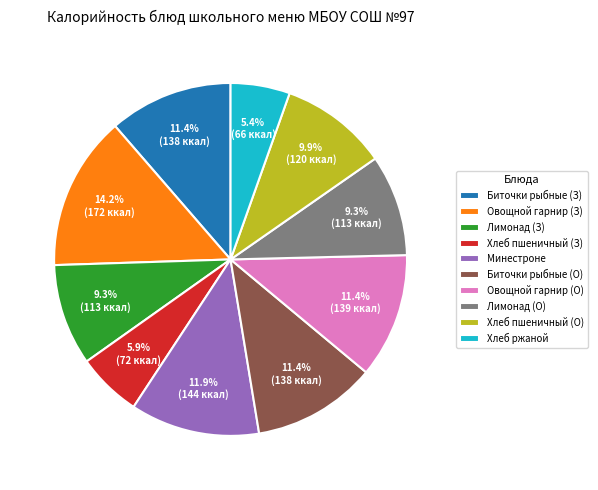

Which category has the biggest portion of the pie?

Овощной гарнир (З)